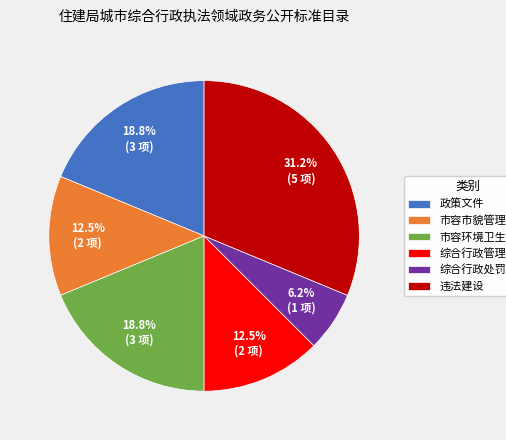

What is the largest slice in the pie chart?

违法建设